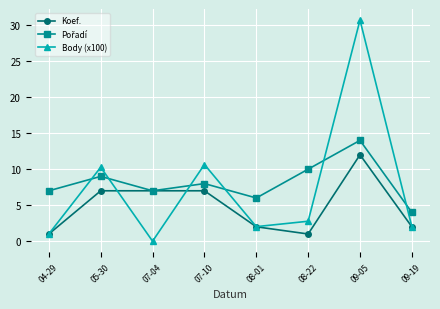

In Koef., how many points are lower than both neighbors (excluding endpoints)?

1